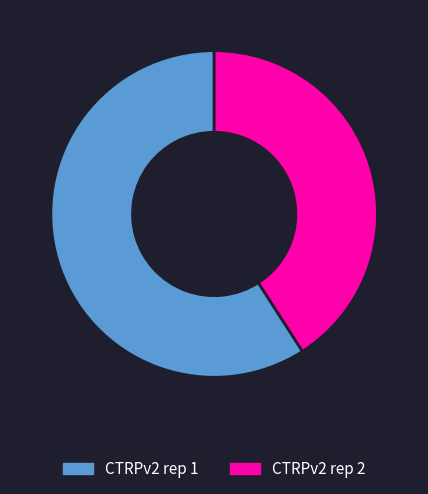

Count the number of slices in the pie.

2